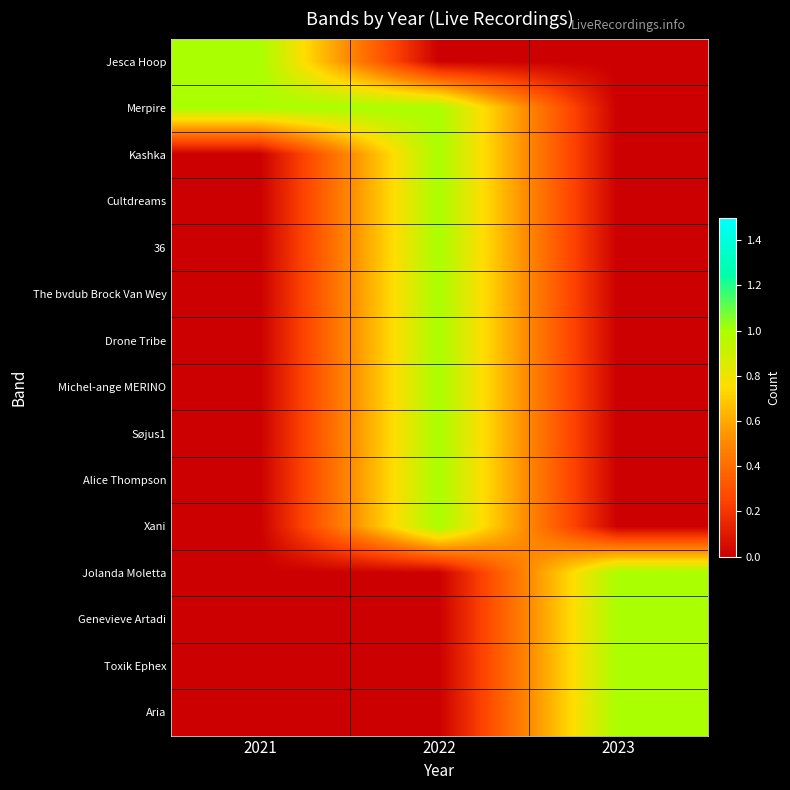

Which category has the lowest value across all series?

2022